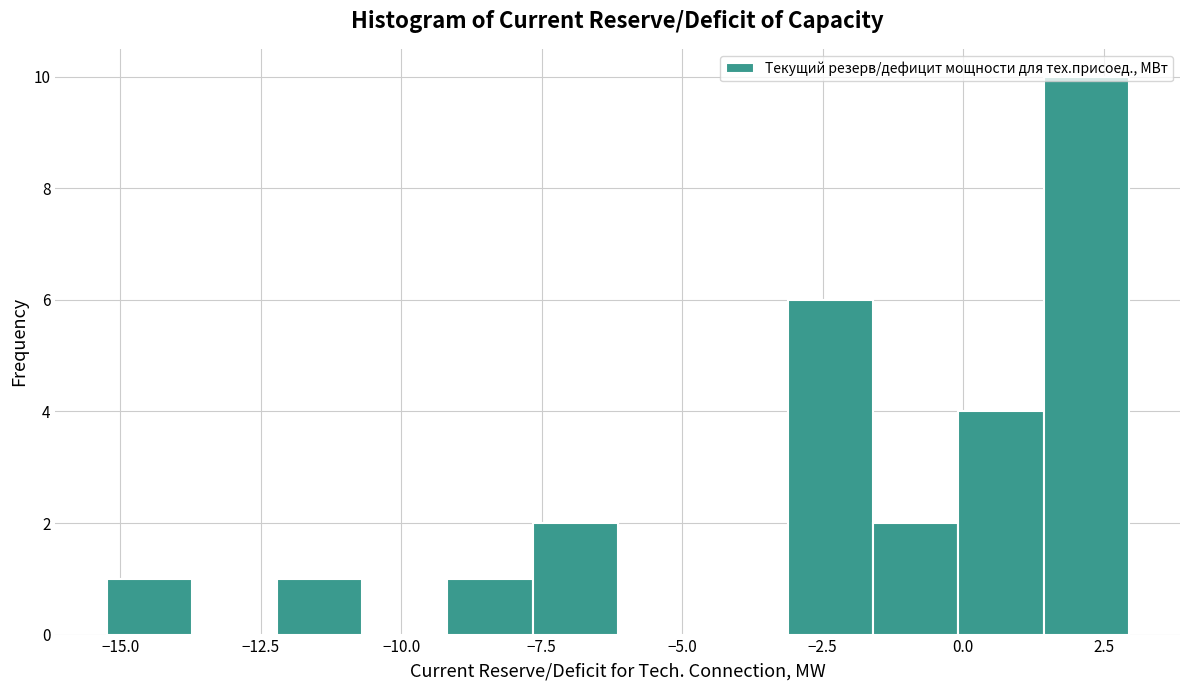

Read against the x-axis, roughly where is the centre of the tallest bar?

2.0